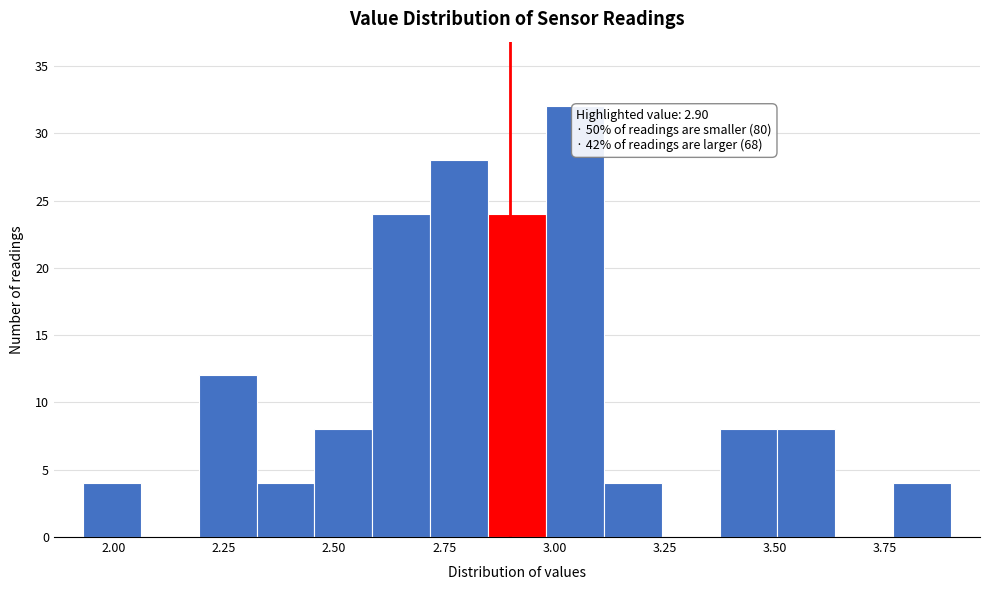

Around what value on the x-axis is the tallest bar? Give the approximate position of its centre, as read against the axis.

3.05